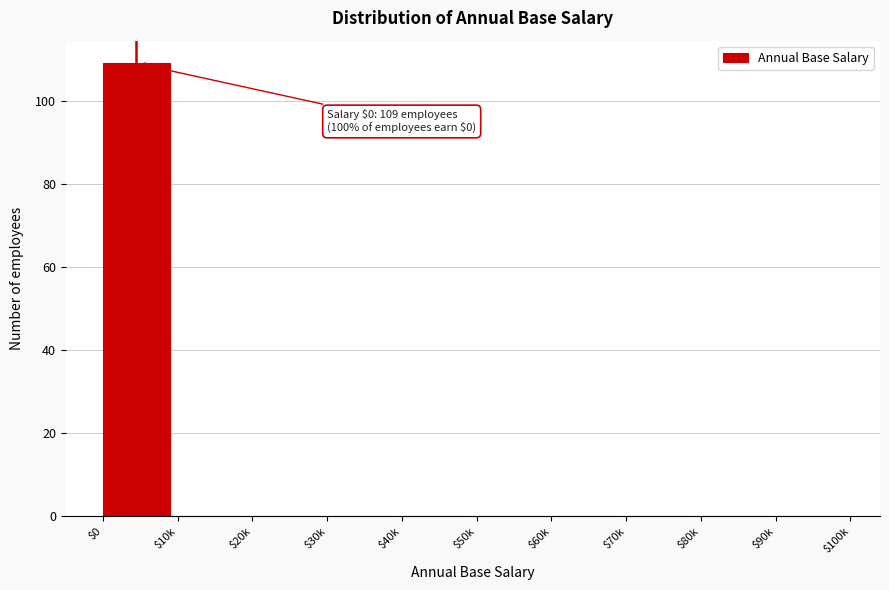

True or false: the data shows 0 at $70k.

True